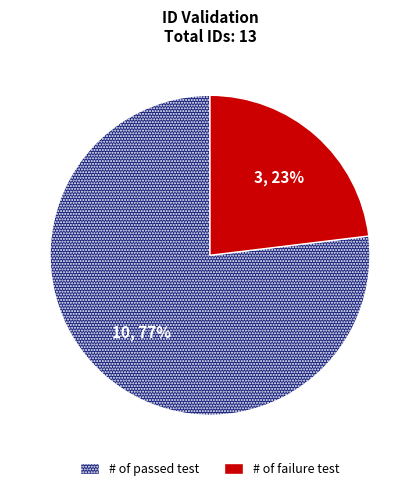

What percentage is the # of passed test slice, to the nearest percent?

77%